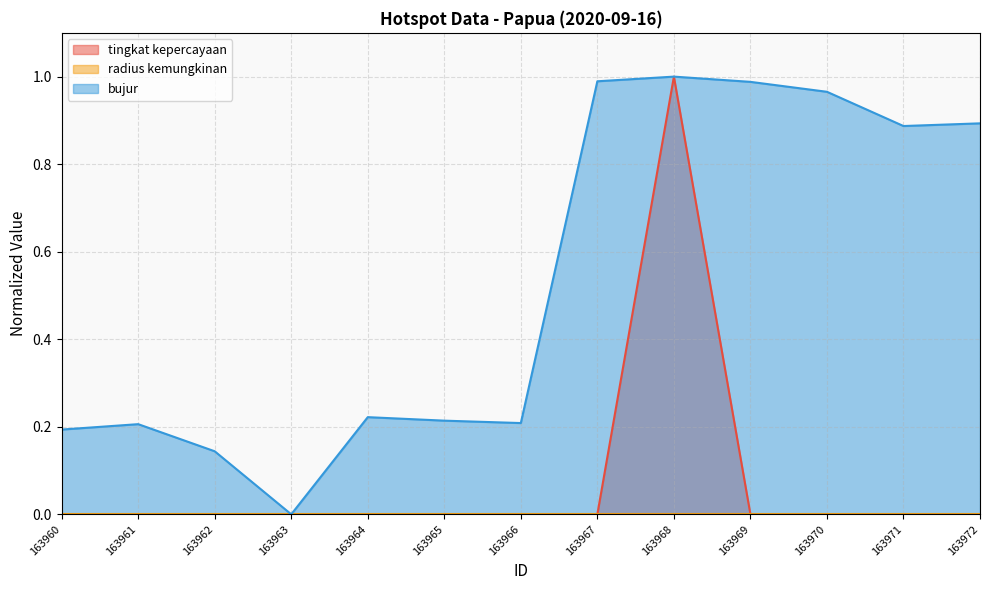

How many values in tingkat kepercayaan are above zero?

1